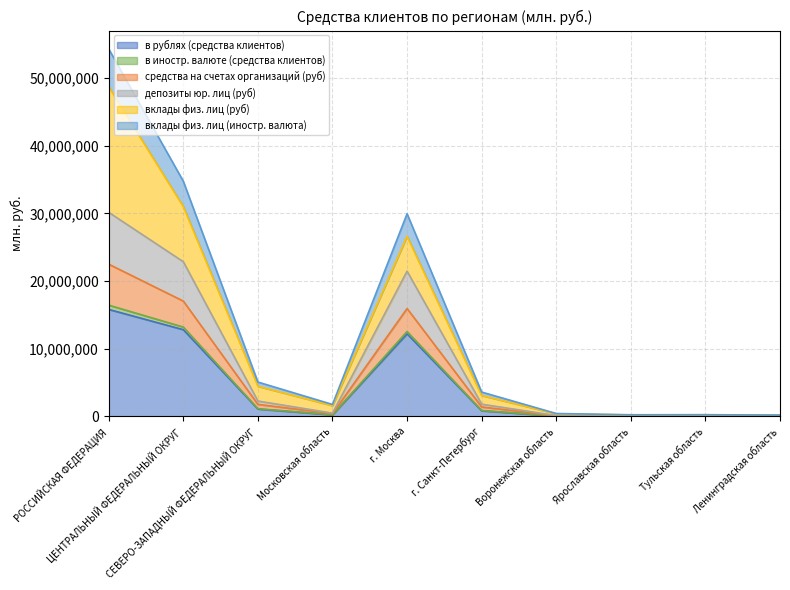

At which category does в рублях (средства клиентов) reach its first local peak?

г. Москва